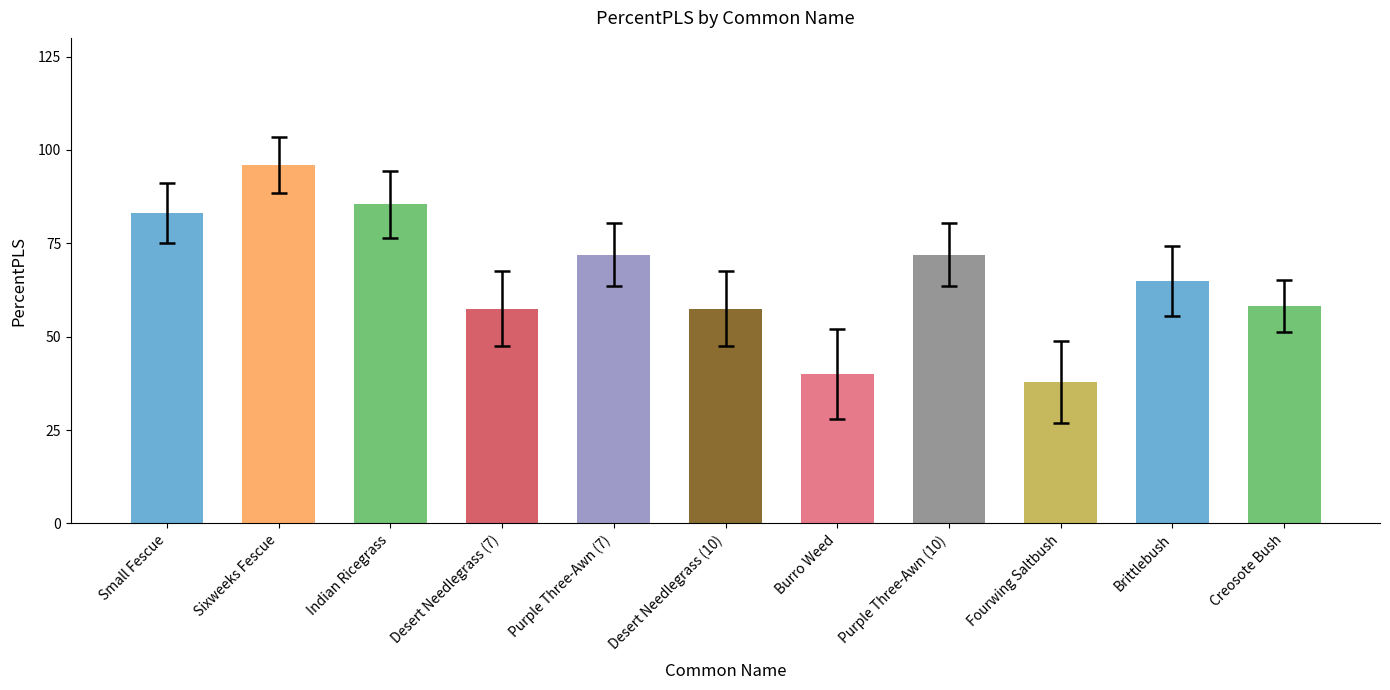

What value does the data have at Purple Three-Awn (7)?

72.0